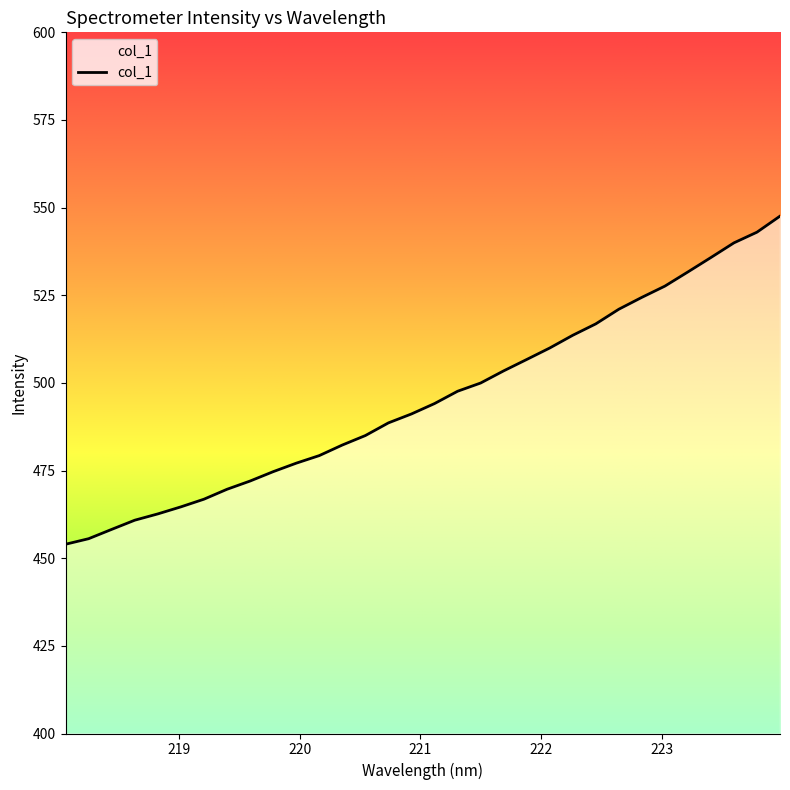

What is the difference between the maximum and minimum values?

93.6